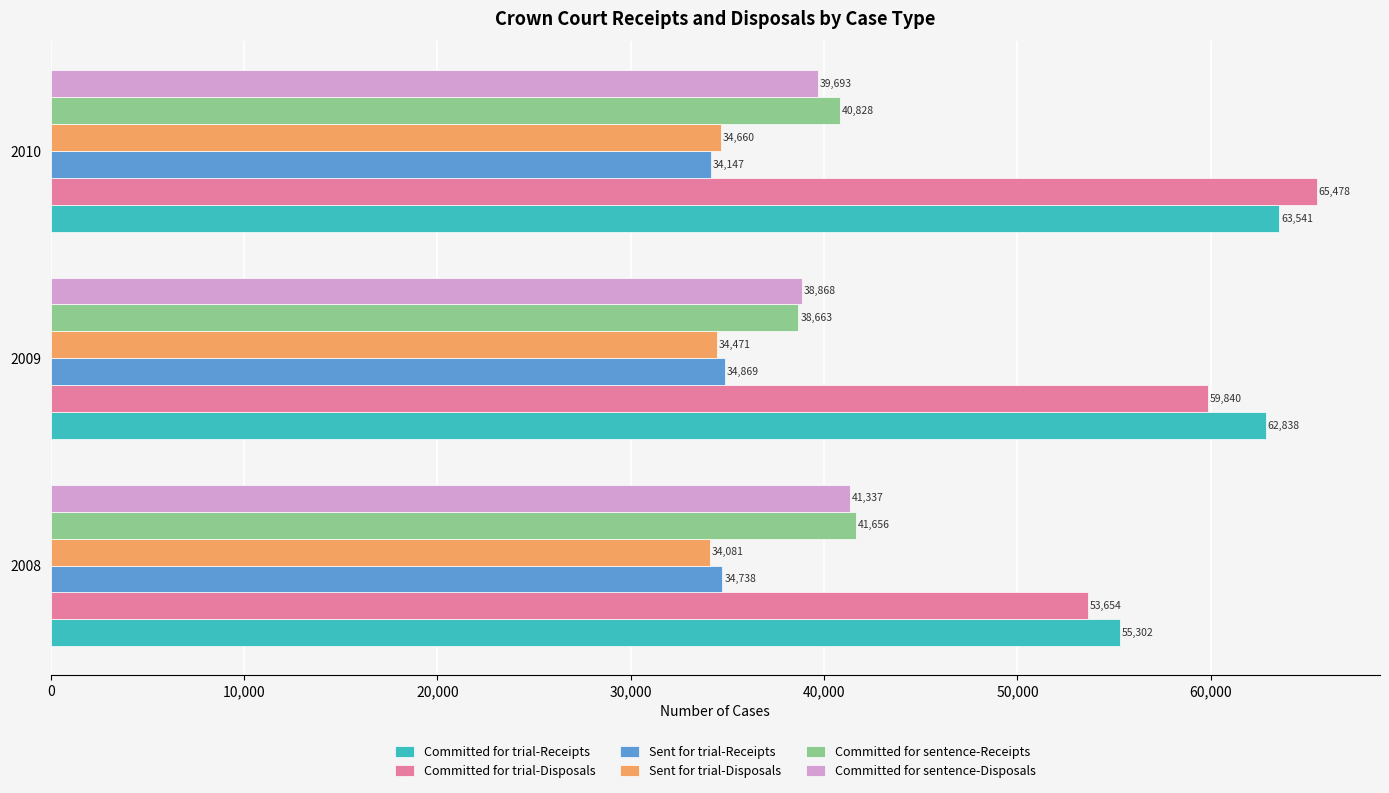

How many values in the Committed for sentence-Disposals series are below 39693?

1